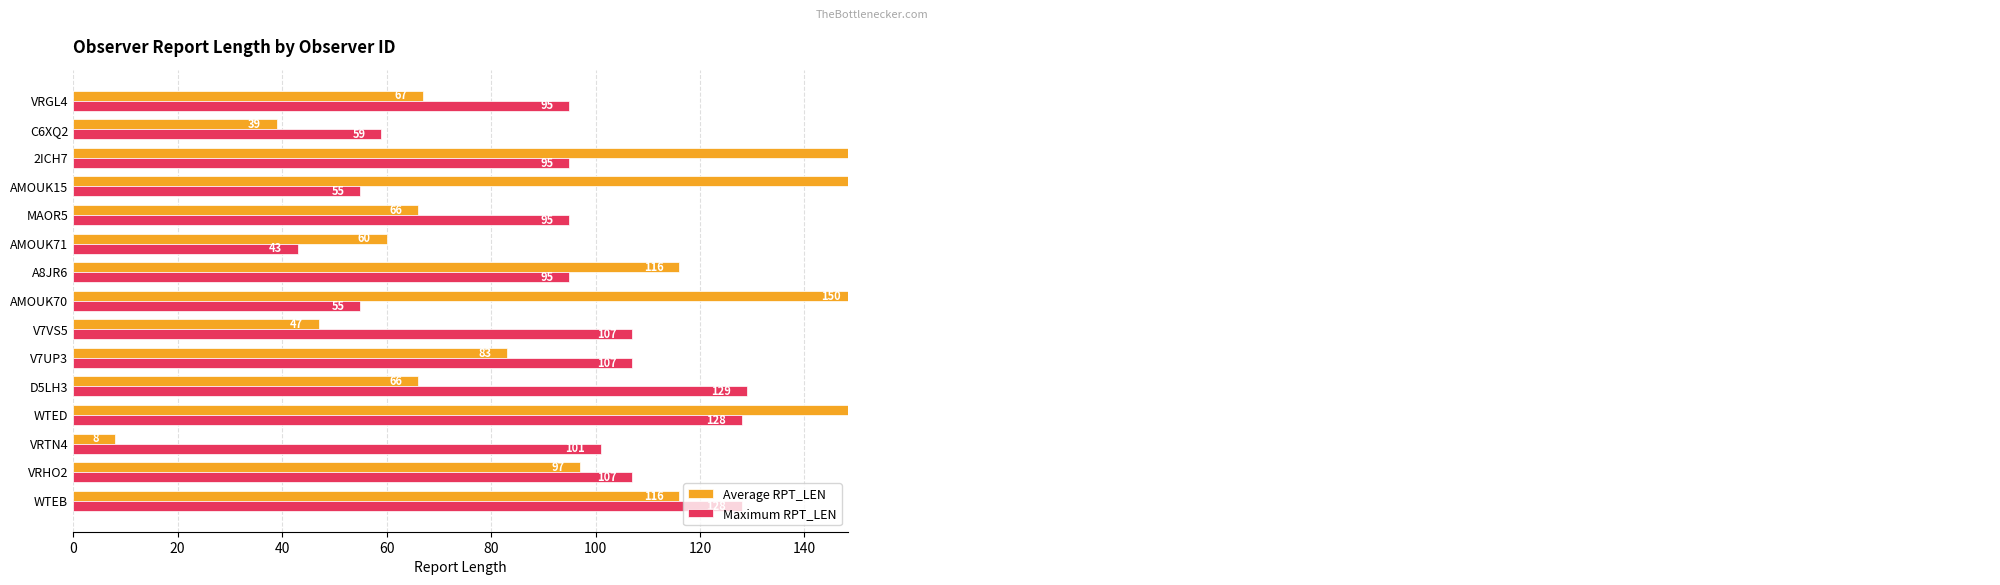

How many data points in Average RPT_LEN are less than 83?

7